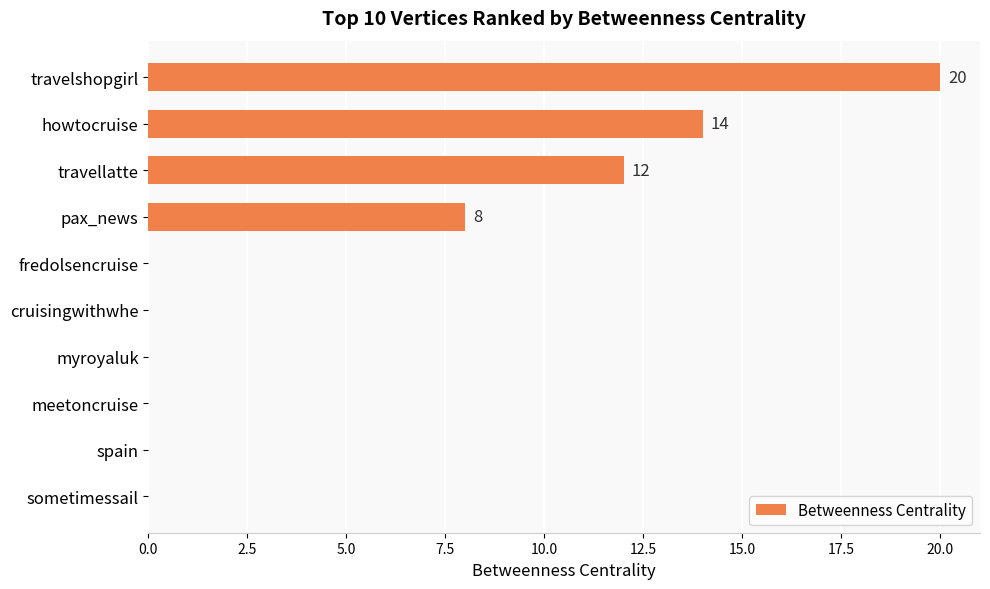

What is the sum of all values?

54